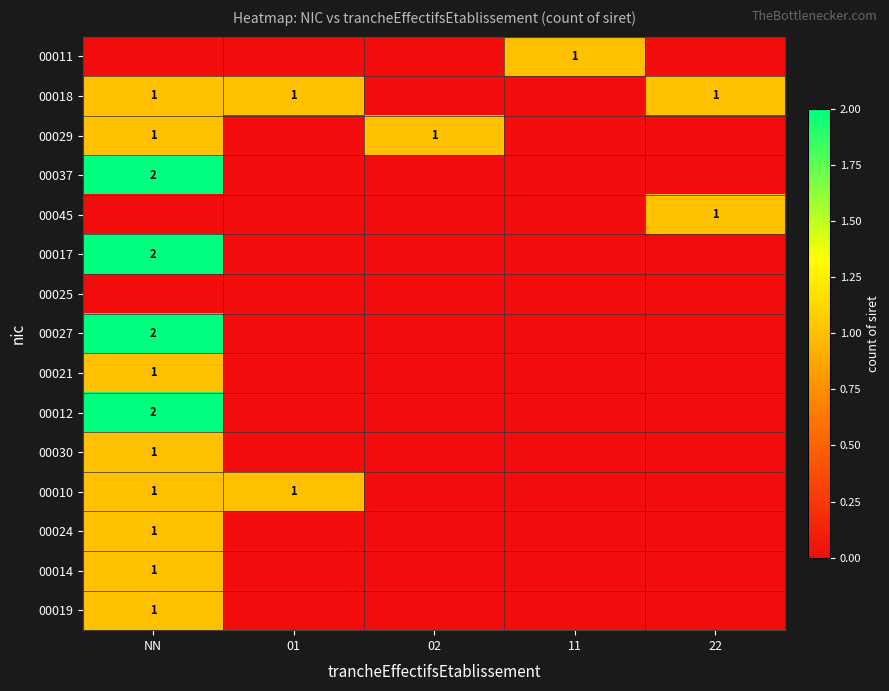

The 00018 series shows 1 at 22. True or false?

True